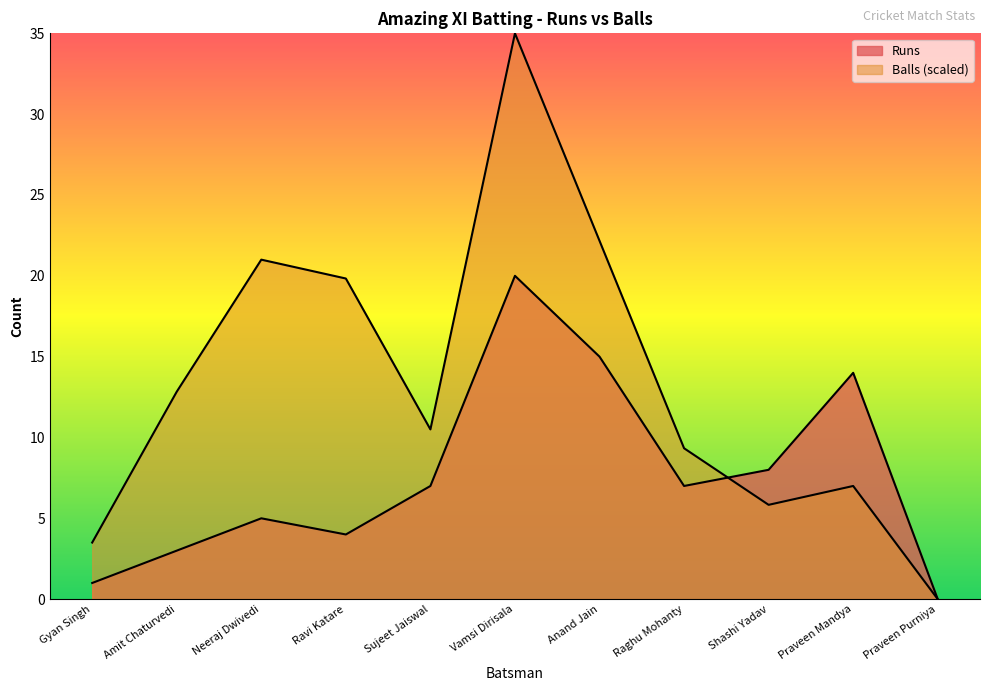

Reading left to right, what are all the values shown in this chart?

Runs: 1.0	3.0	5.0	4.0	7.0	20.0	15.0	7.0	8.0	14.0	0.0
Balls: 3.5	12.8	21.0	19.8	10.5	35.0	22.2	9.3	5.8	7.0	0.0